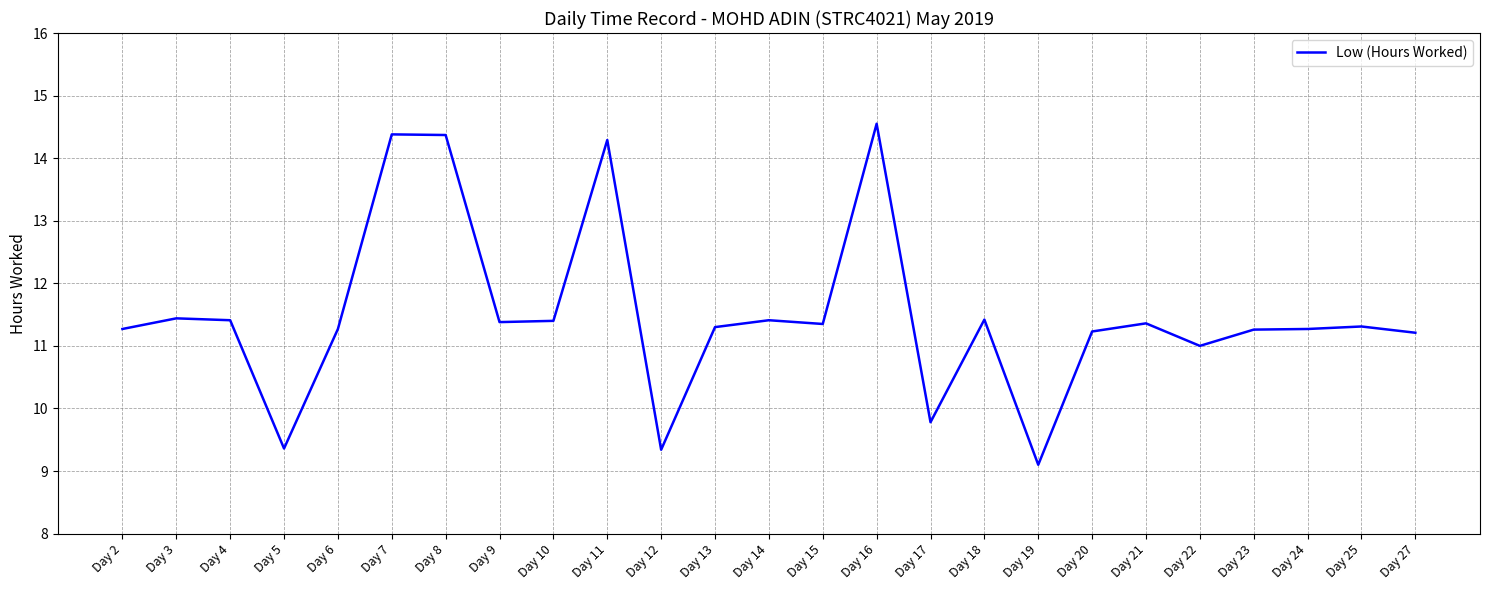

Is it true that the value at Day 3 is 15.6?

False